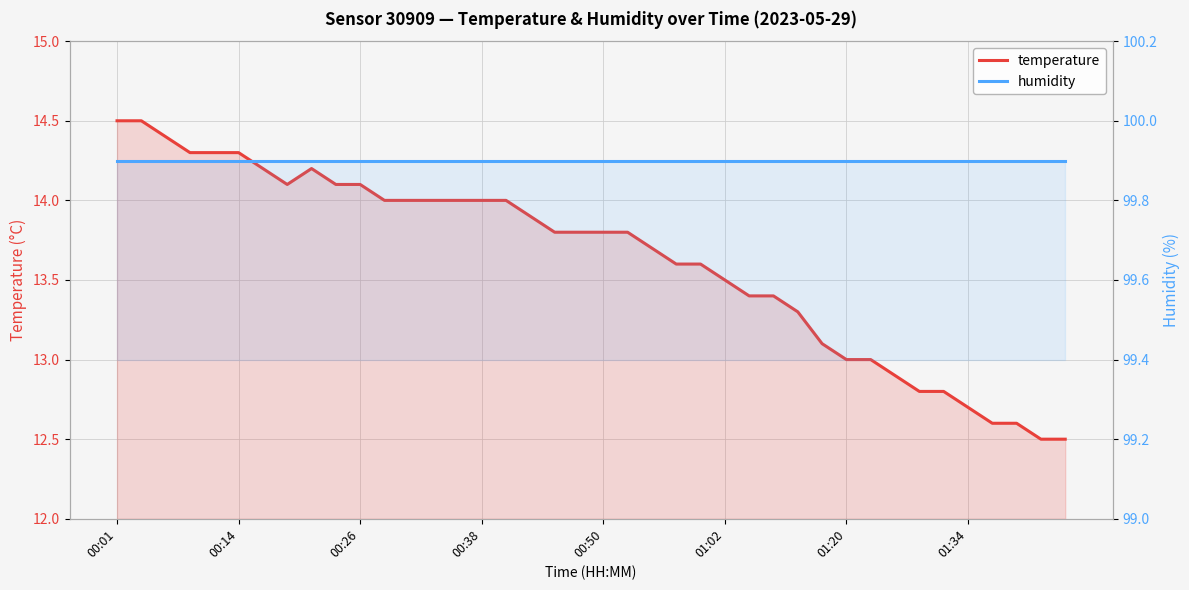

What is the highest value of the humidity series?

99.9